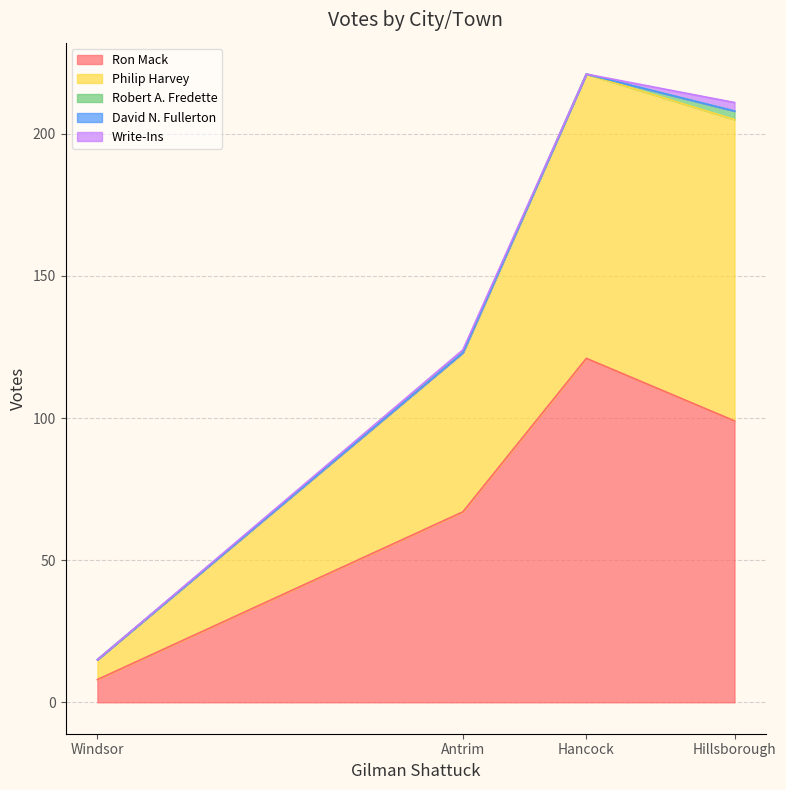

At which category is the sum across all series the highest?

Hancock